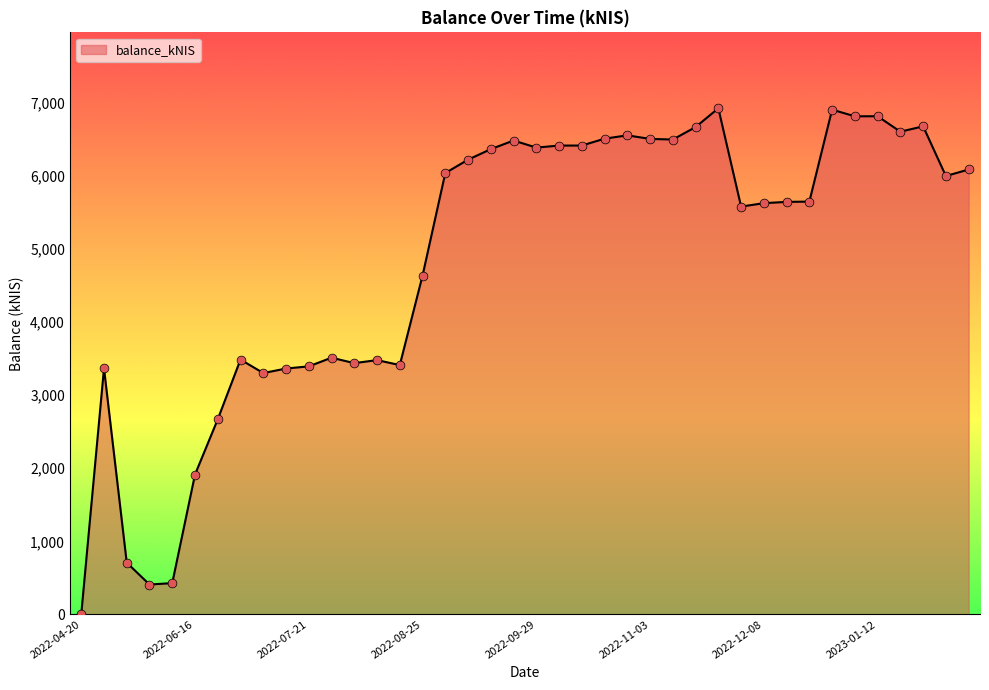

What is the maximum value shown in the chart?

6926.6